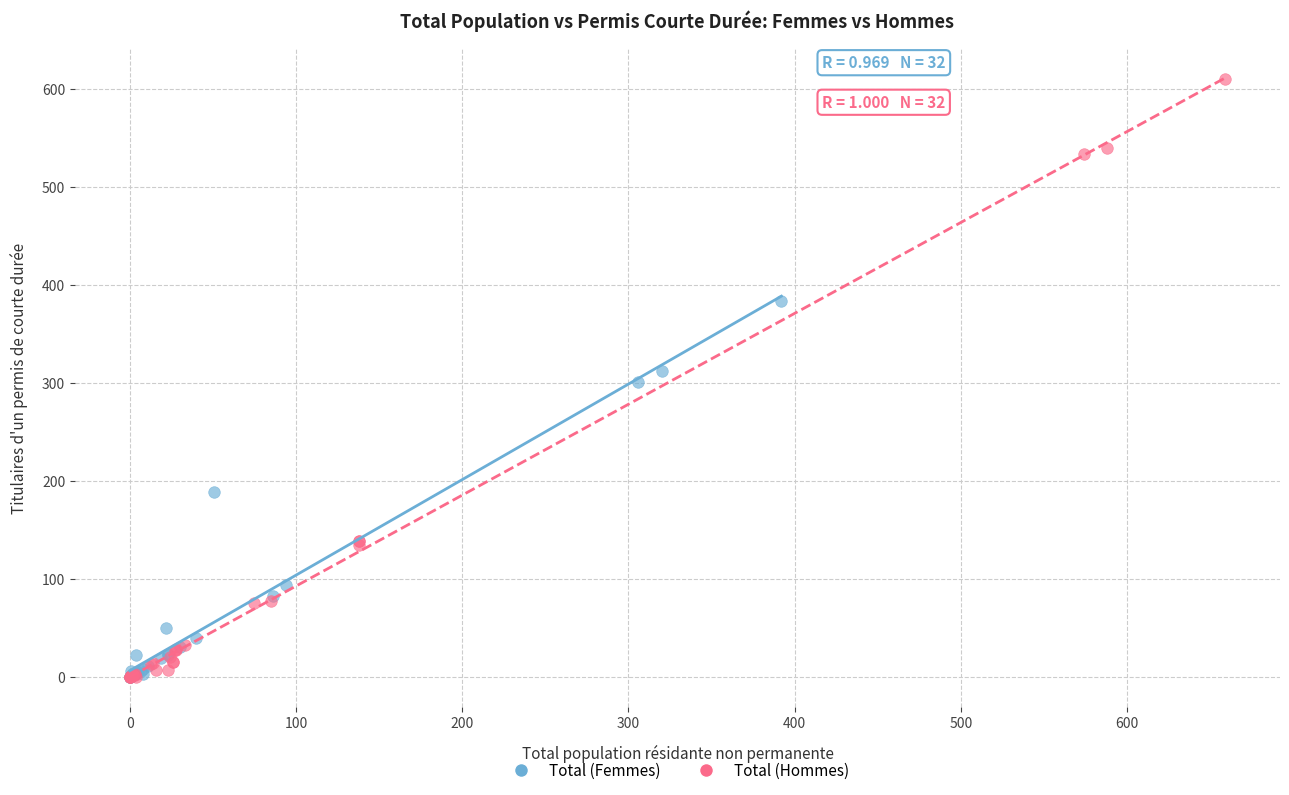

Which series contains the highest Y value?

Total (Hommes)